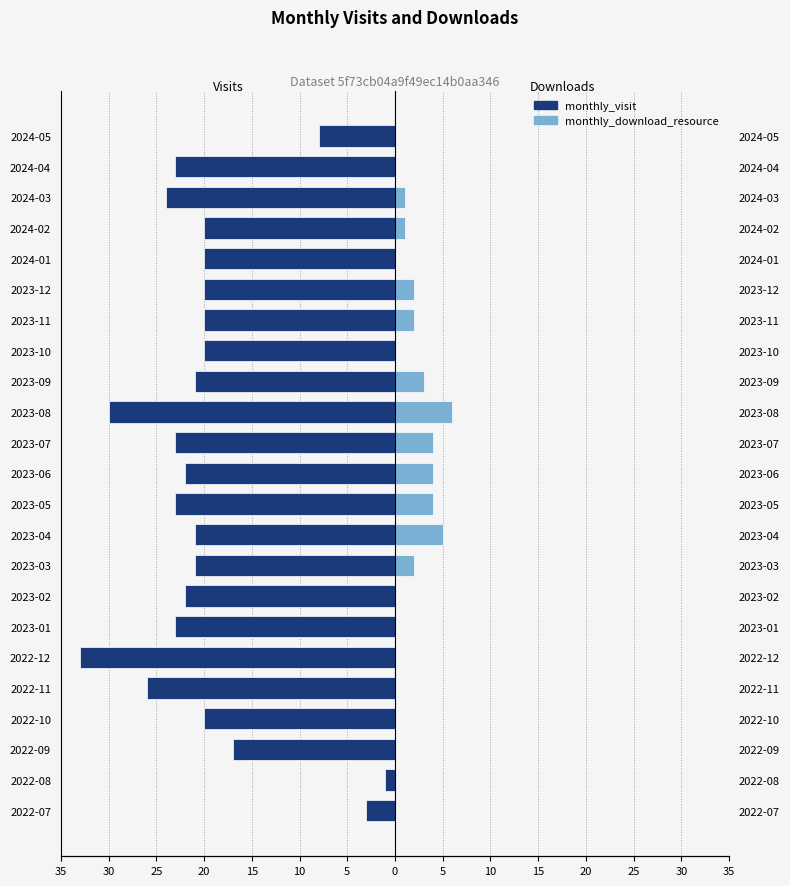

The monthly_visit series shows -49 at 2022-12. True or false?

False